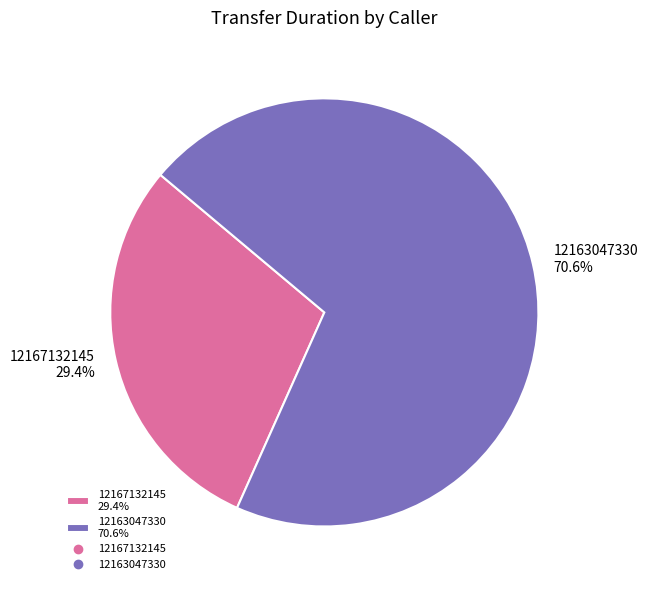

Is it true that 12163047330 is 71% of the pie?

True